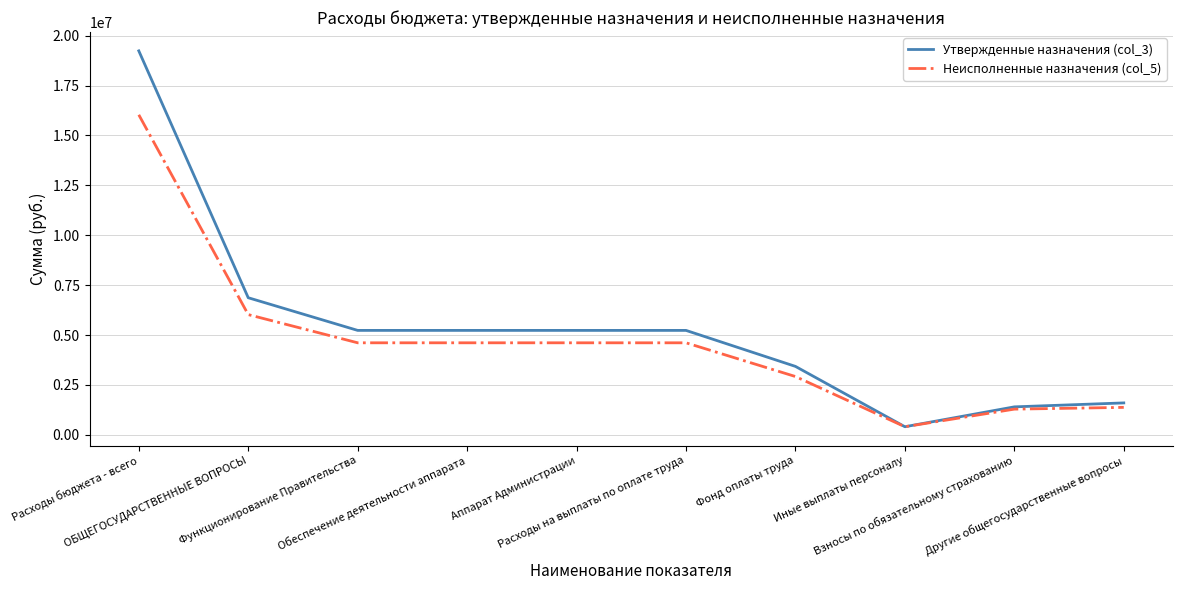

List the series in order of their peak value, lowest first.

Неисполненные назначения (col_5), Утвержденные назначения (col_3)